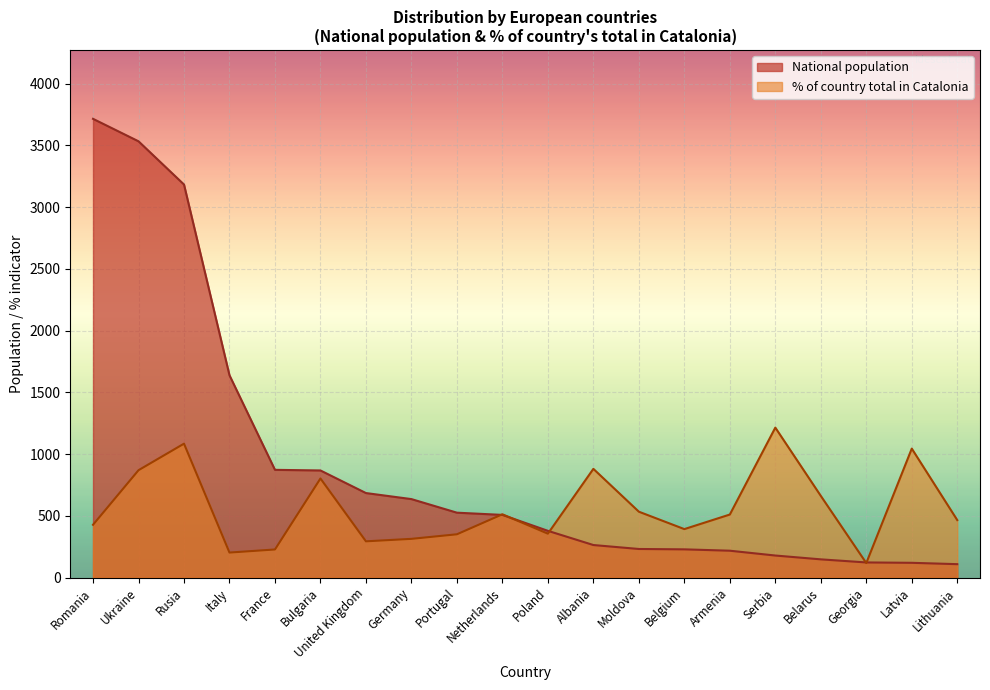

Where does the National population series first go above 508?

Romania